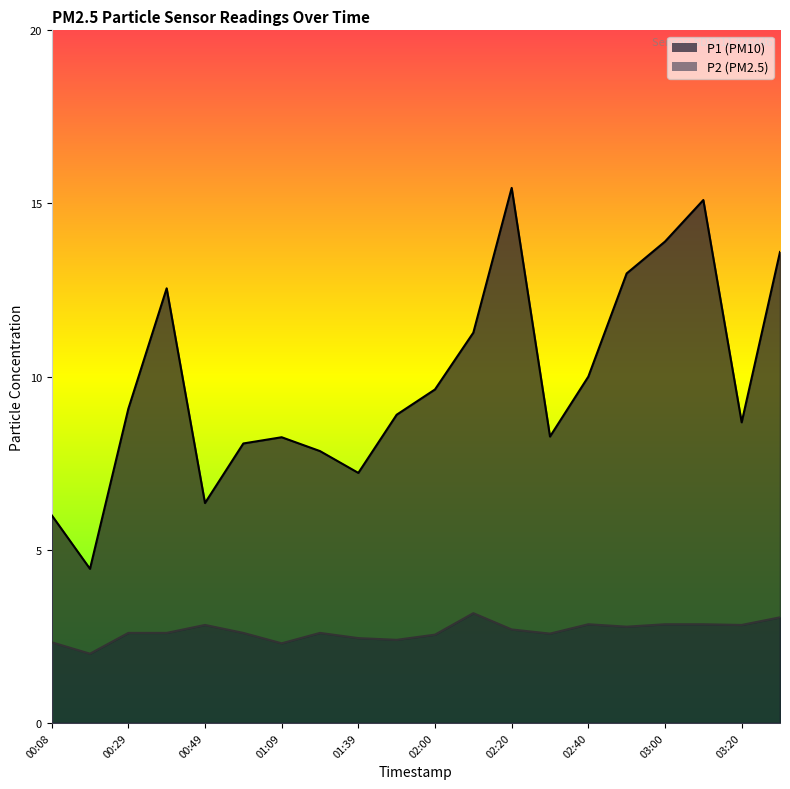

What is the difference between the second highest and minimum values in the P2 series?

1.0